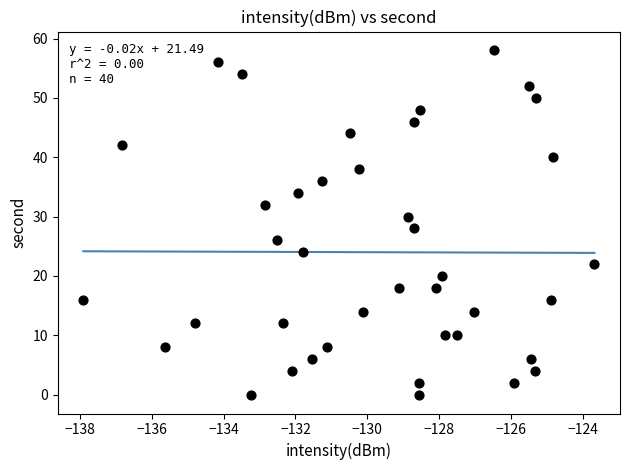

What is the range of Y values (max minus min)?

58